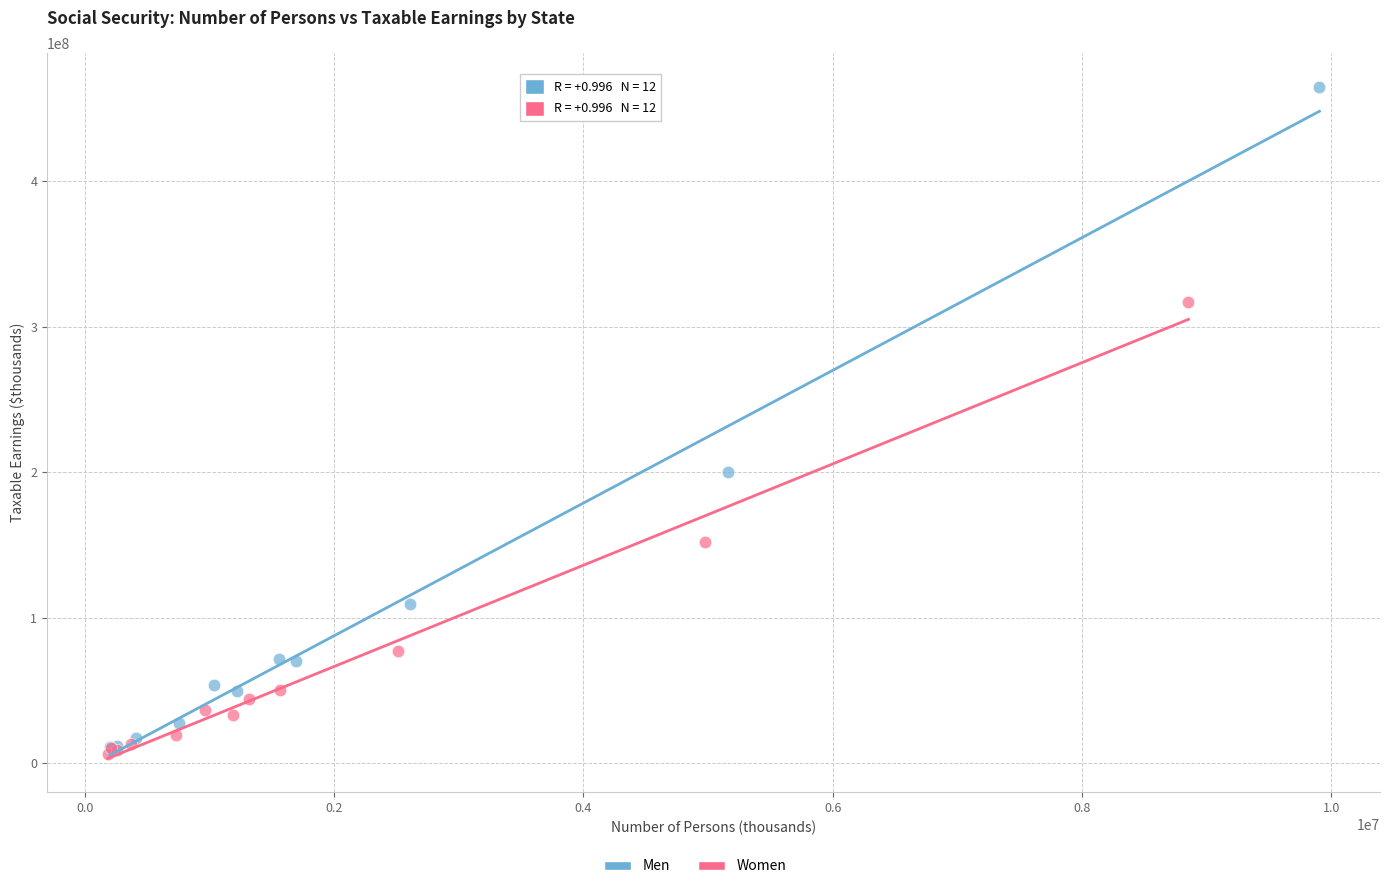

Which series has the widest spread of Y values?

Men